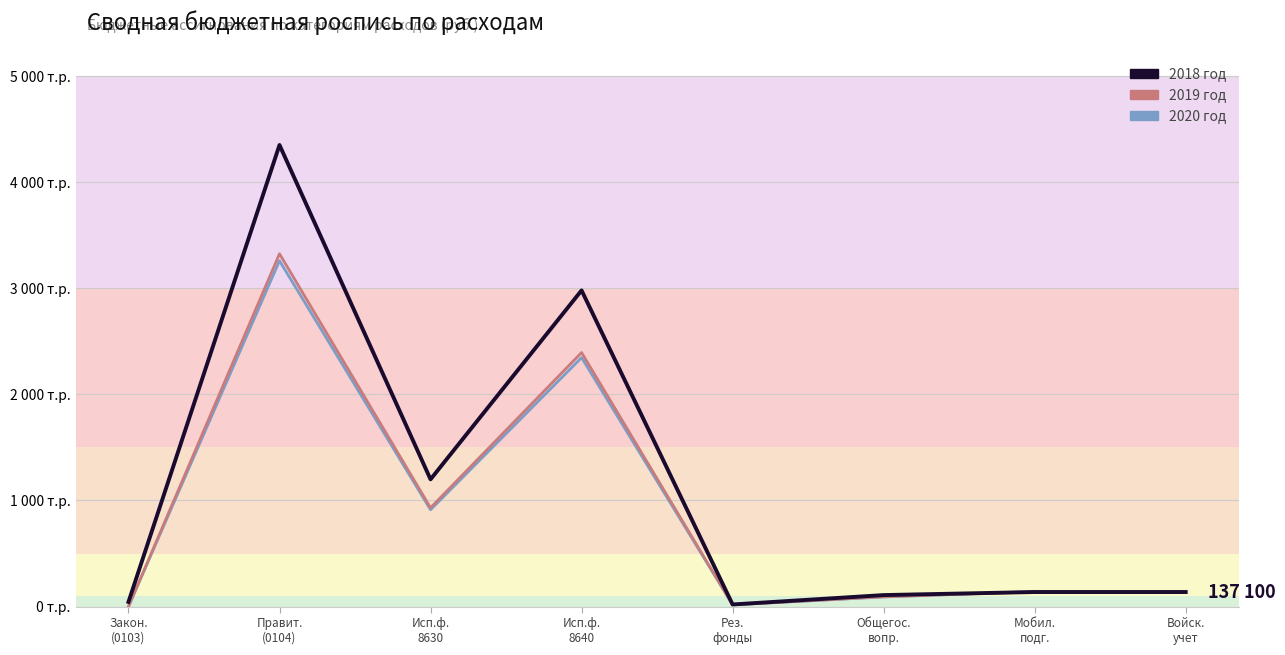

How many positive values does the 2020 год series have?

7